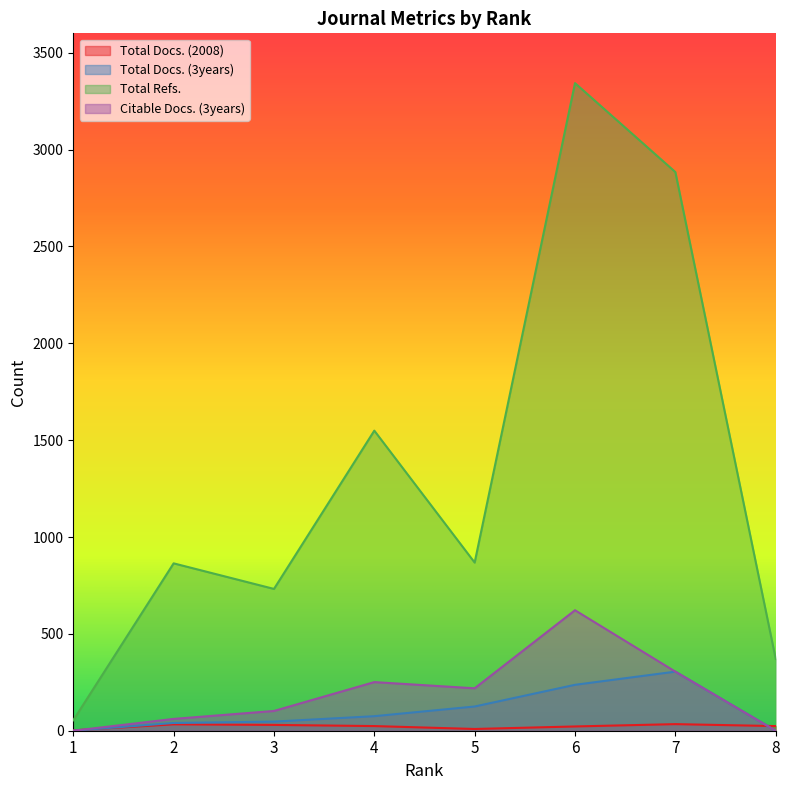

Reading right to left, extract all data points from this chart.

Total Docs. (2008): 24	34	22	9	24	30	33	2
Total Docs. (3years): 0	305	237	125	75	47	40	0
Total Refs.: 371	2884	3343	868	1549	732	864	54
Citable Docs. (3years): 0	305	622	219	251	102	61	0